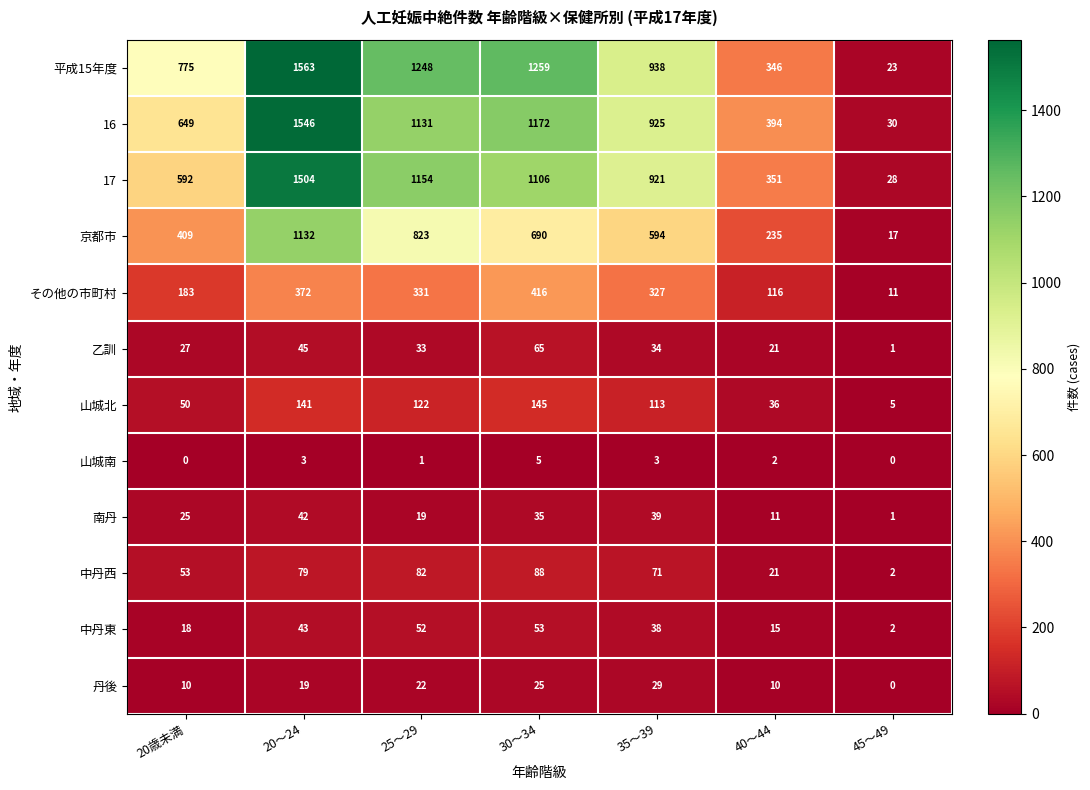

What is the difference between the highest and lowest values at 45～49?

30